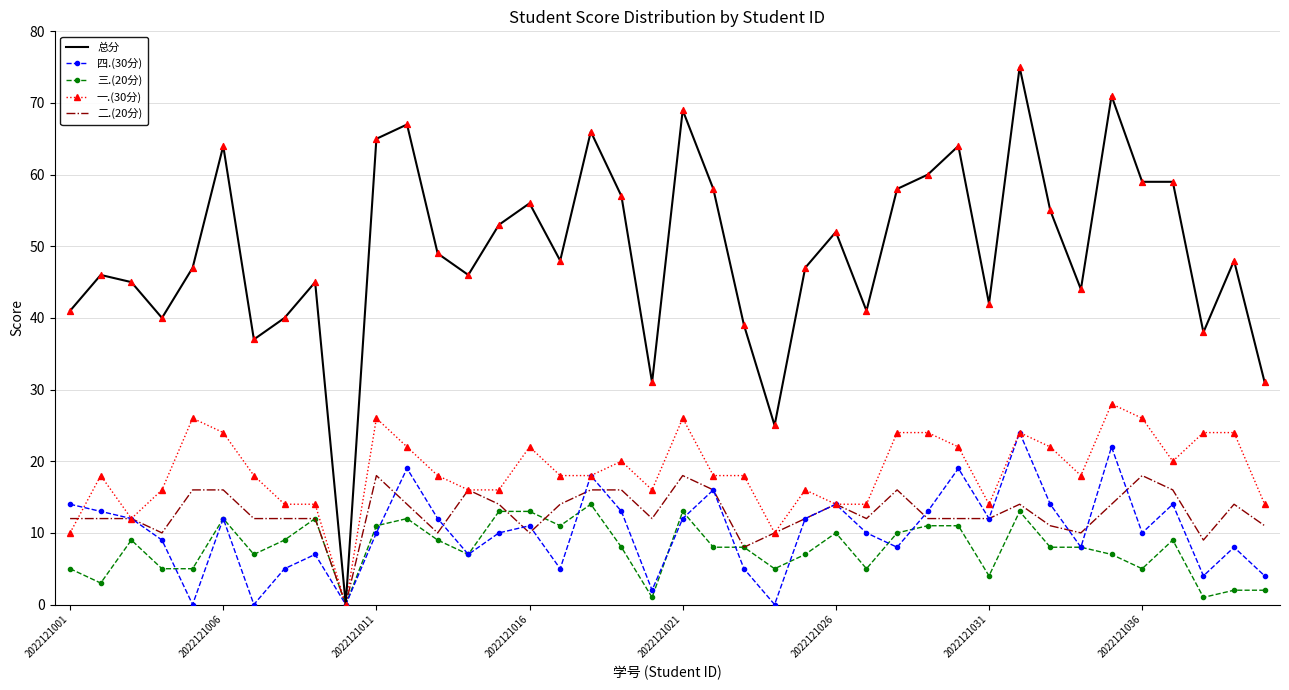

Which series has the largest range (max minus min)?

总分